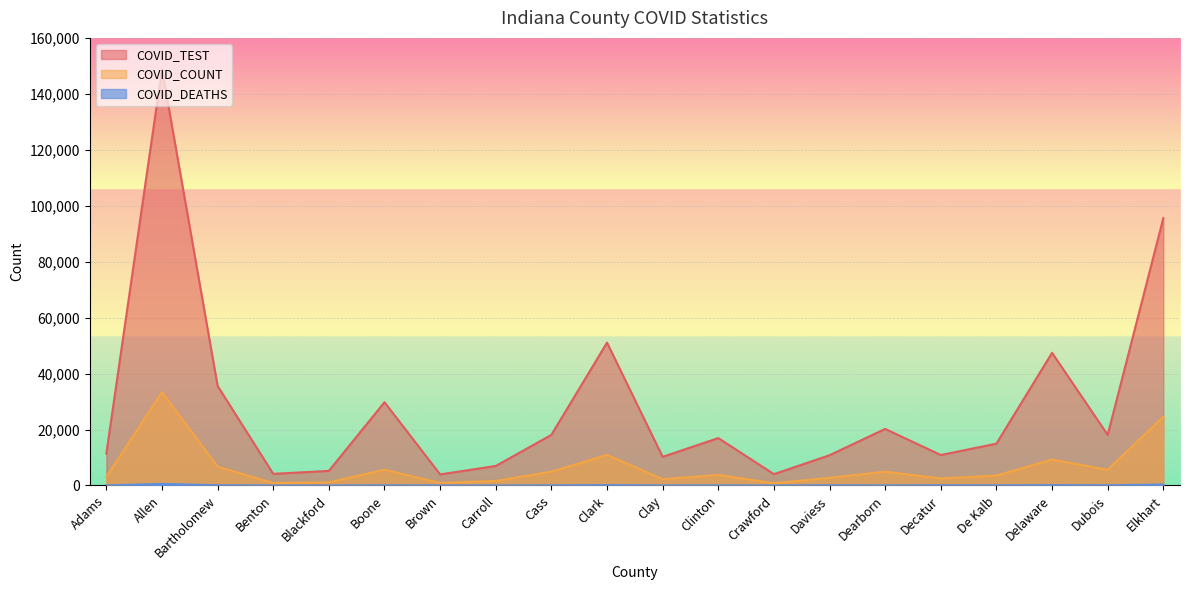

What is the label of the 19th point from the left?

Dubois